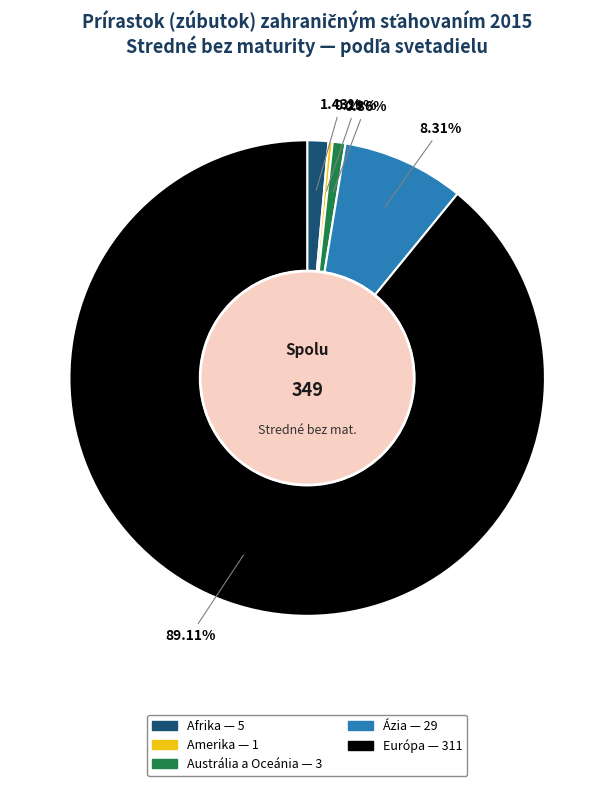

Is it true that Afrika is 1% of the pie?

True